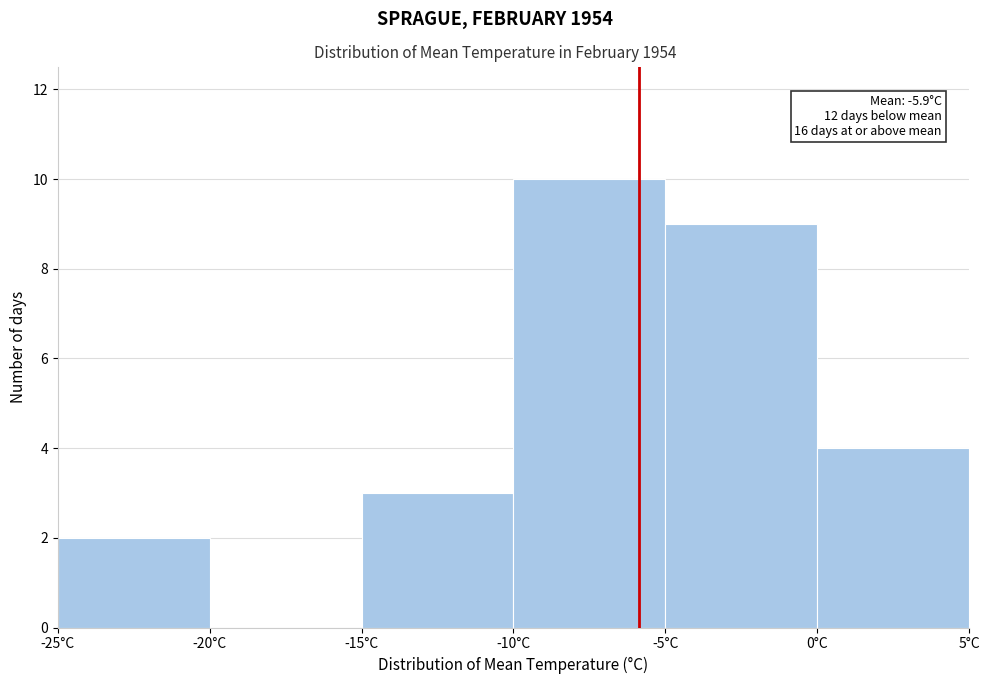

Over which range of the x-axis is the bar tallest?

-10 to -5